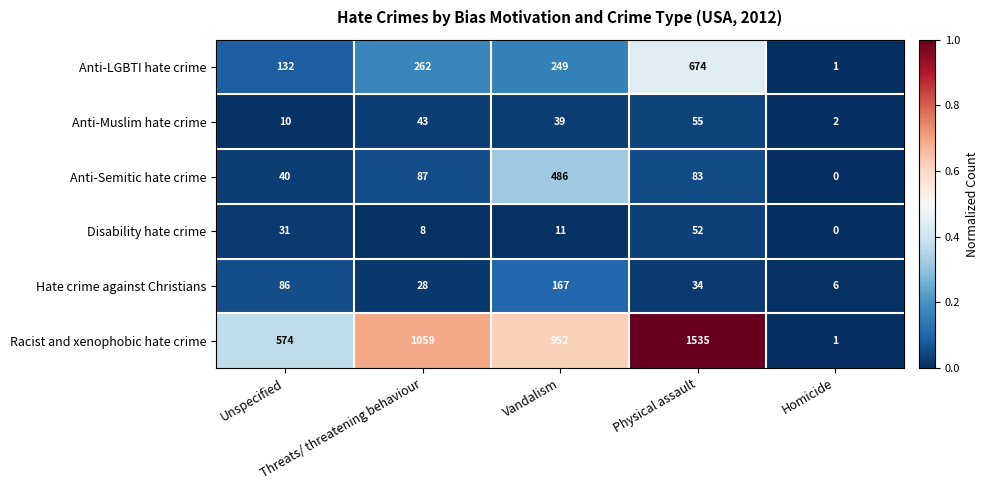

Which series has the largest range (max minus min)?

Racist and xenophobic hate crime